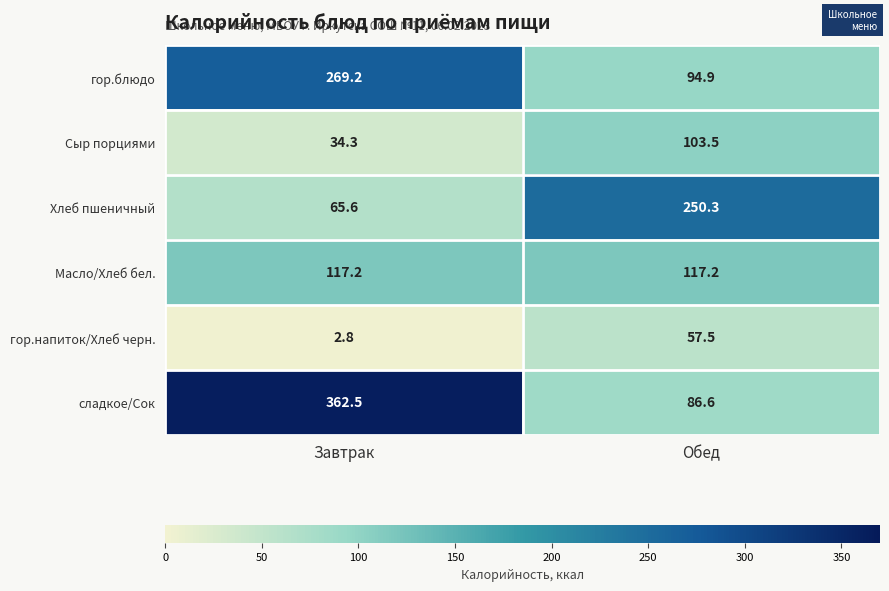

True or false: гор.напиток/Хлеб черн. has a value of 30.0 at Обед.

False